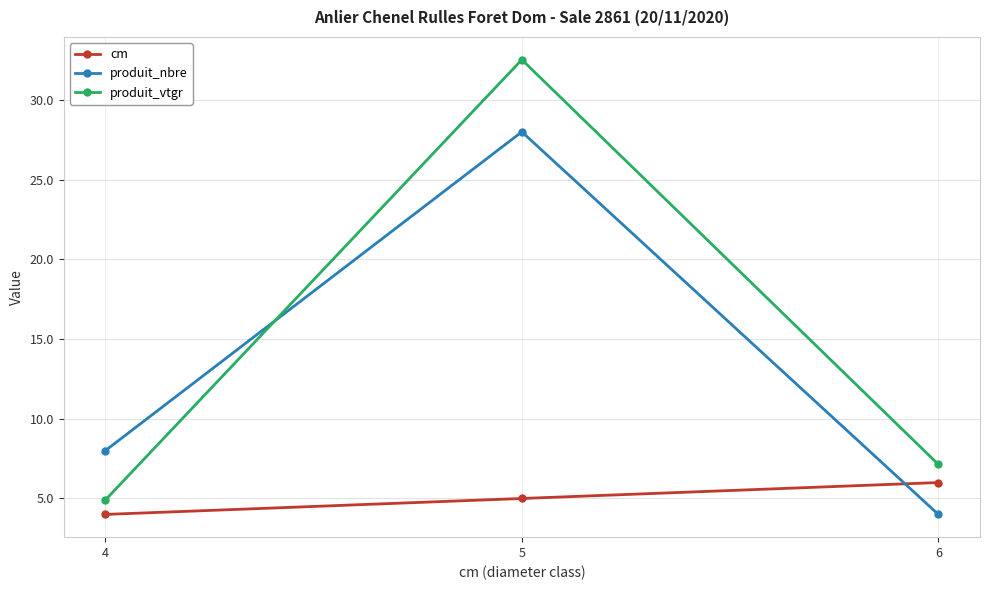

The produit_nbre series shows 28.0 at 5. True or false?

True